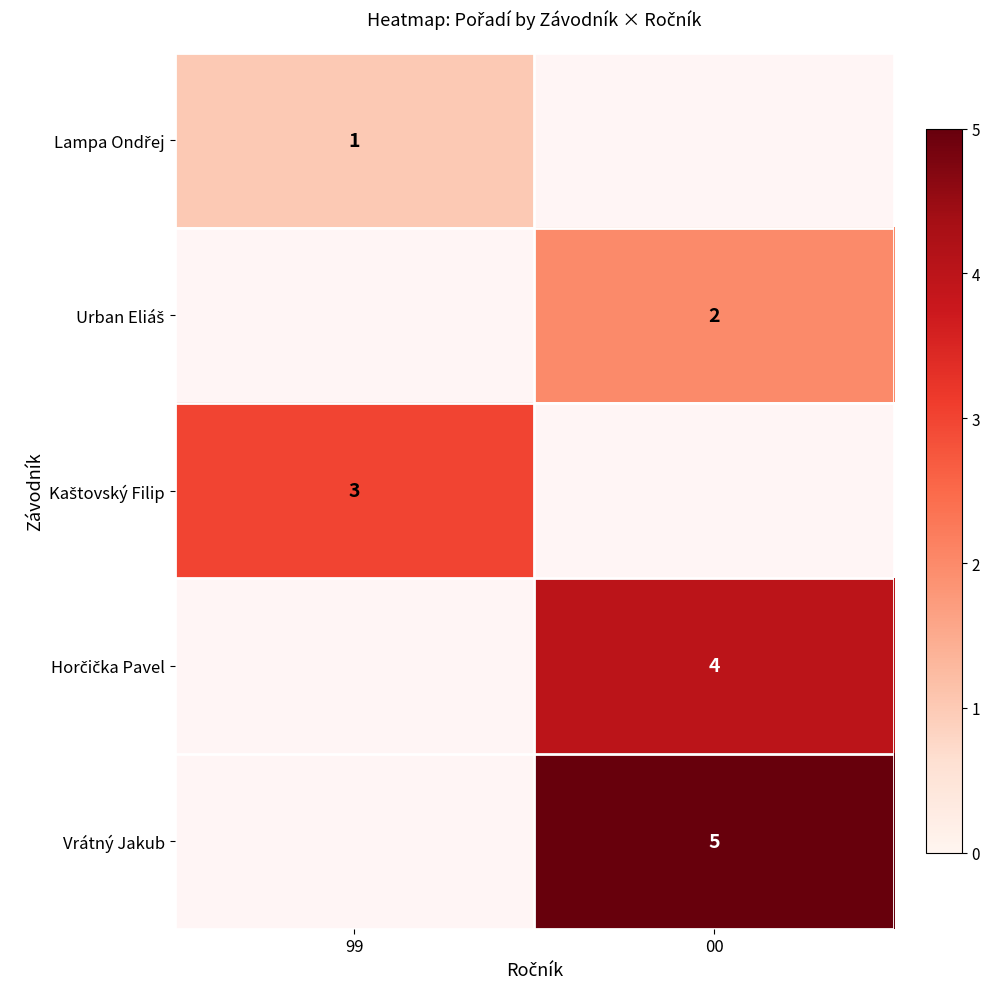

At how many categories does at least one series exceed 2?

2